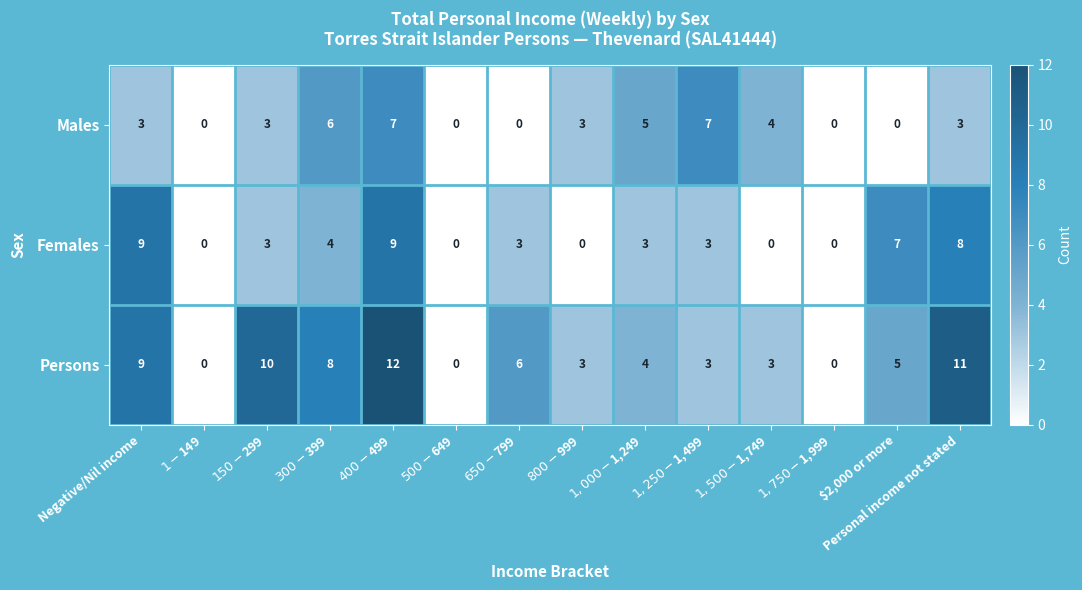

How many Females values are between 0 and 7?

11